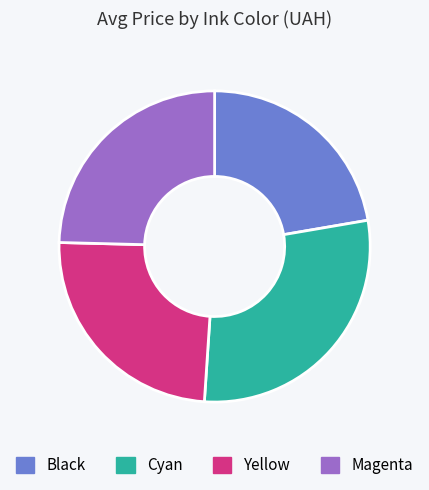

Is there any slice that represents more than half of the pie?

No